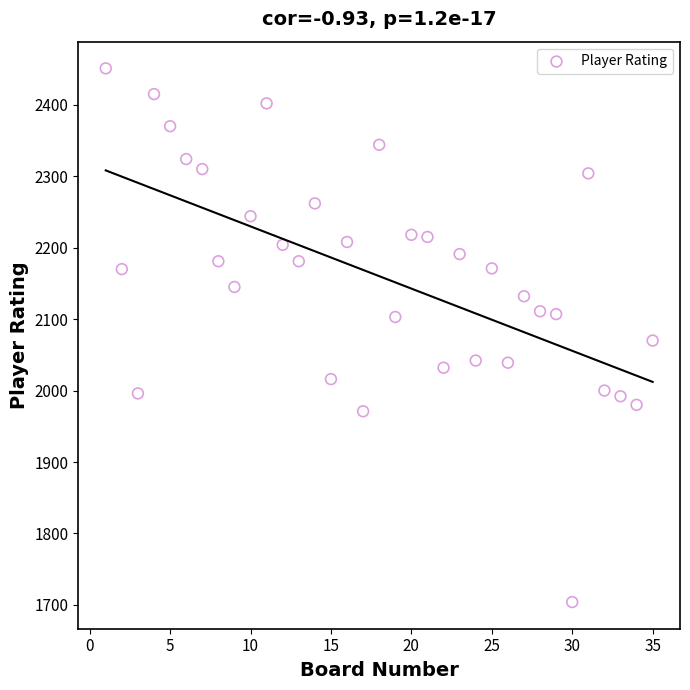

What is the range of X values (max minus min)?

34